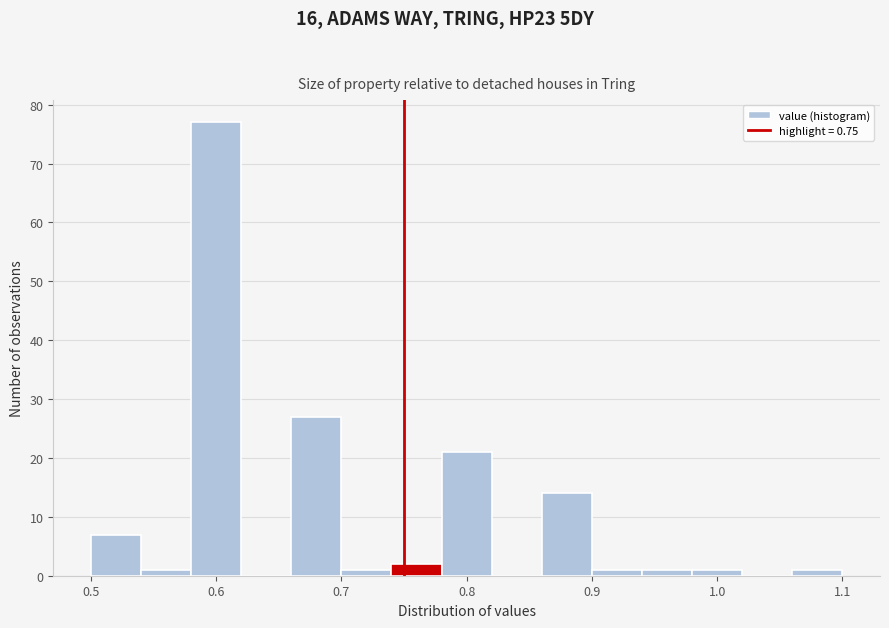

Over which range of the x-axis is the bar tallest?

0.58 to 0.62